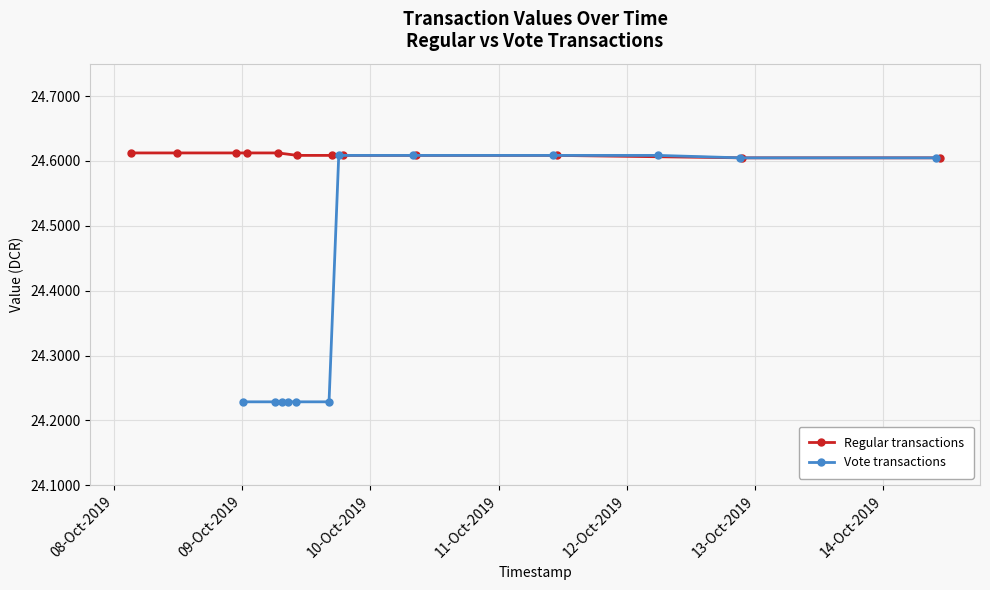

How many Regular transactions values are between 24 and 25?

12